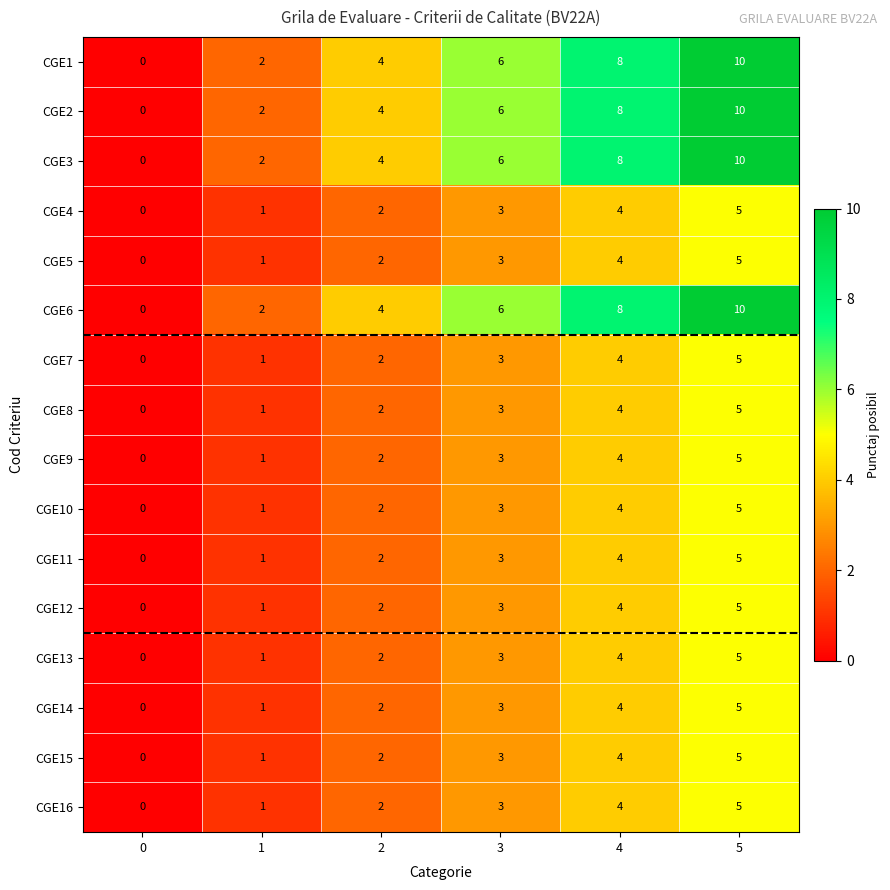

What is the total value across all series at 4?

80